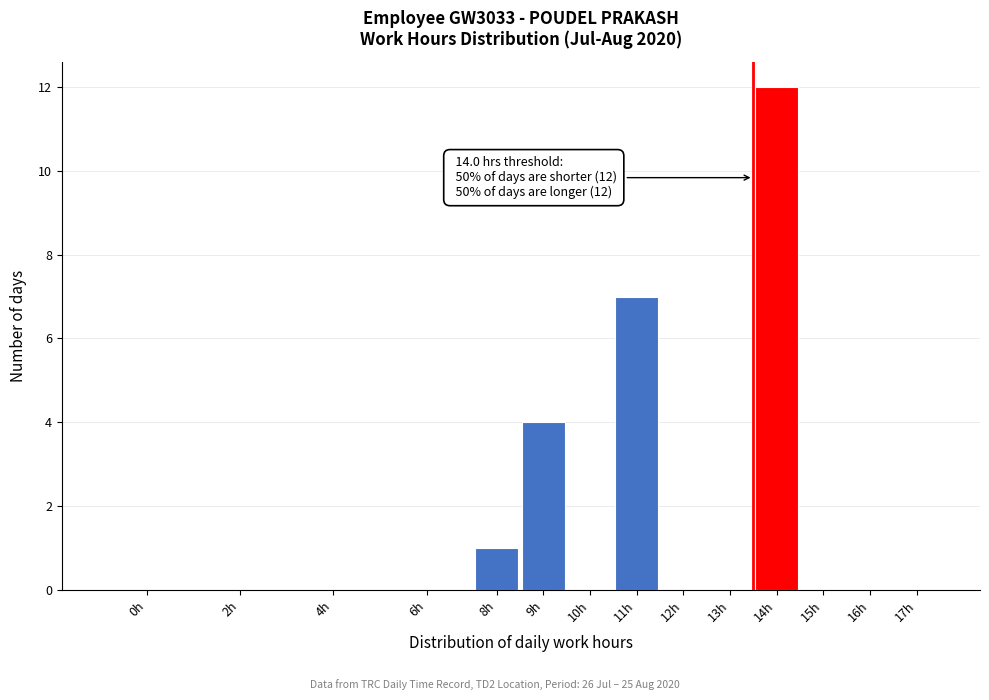

Reading left to right, extract all data points from this chart.

0h=0	2h=0	4h=0	6h=0	8h=1	9h=4	10h=0	11h=7	12h=0	13h=0	14h=12	15h=0	16h=0	17h=0